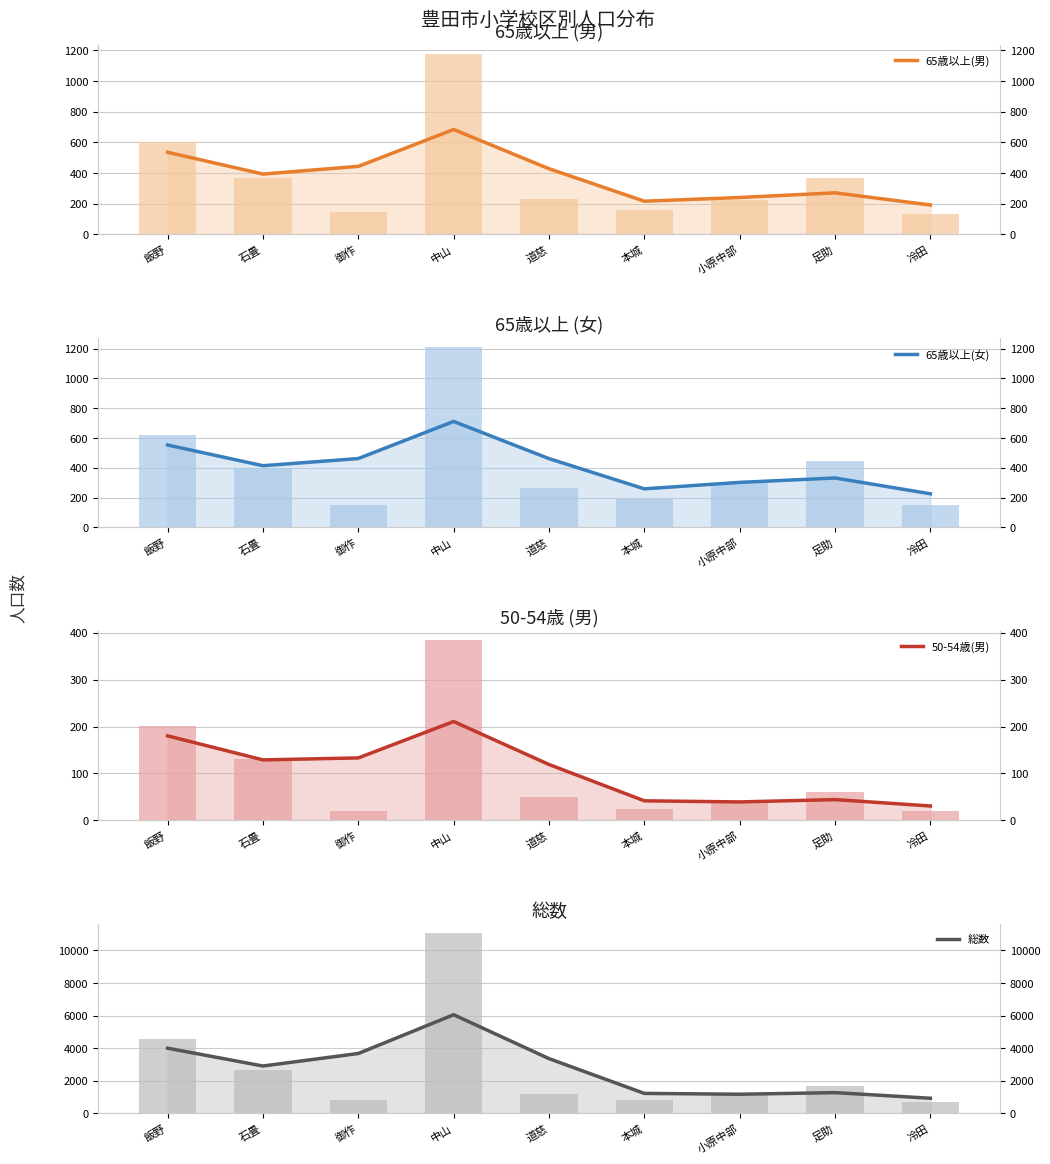

What is the label of the 3rd bar from the right?

小原中部